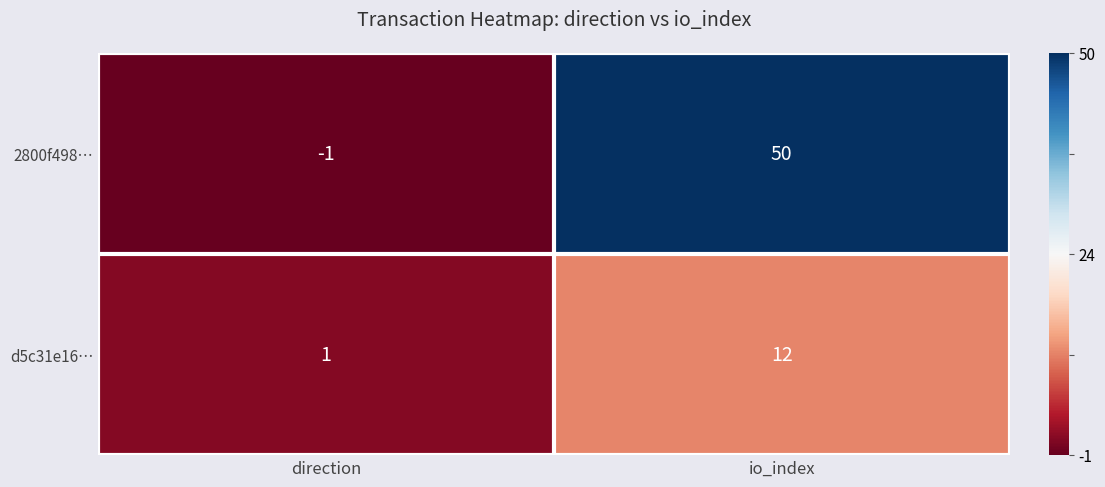

Where is d5c31e16… nearest to the value 6?

direction